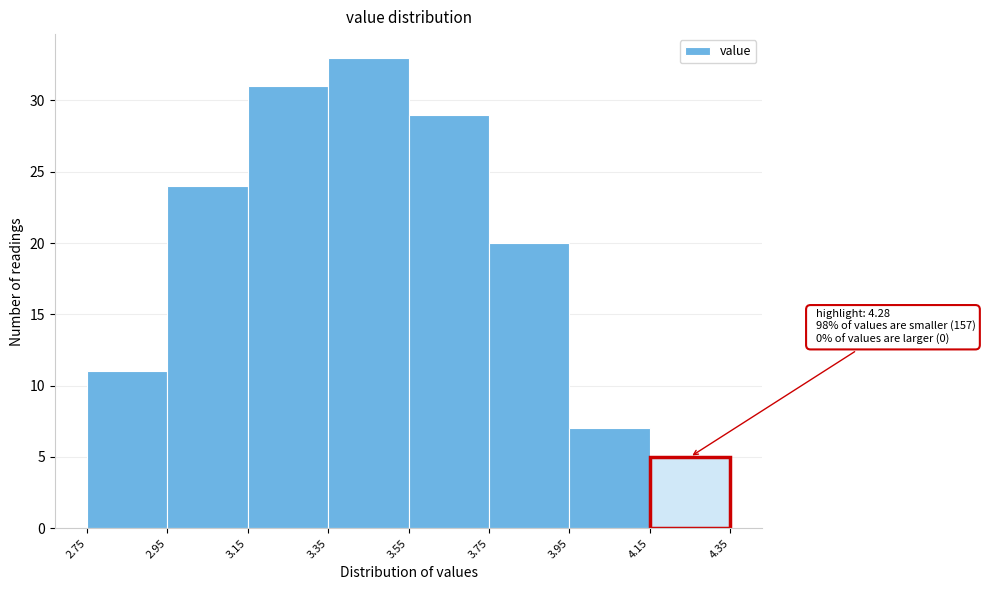

Over which range of the x-axis is the bar tallest?

3.35 to 3.55